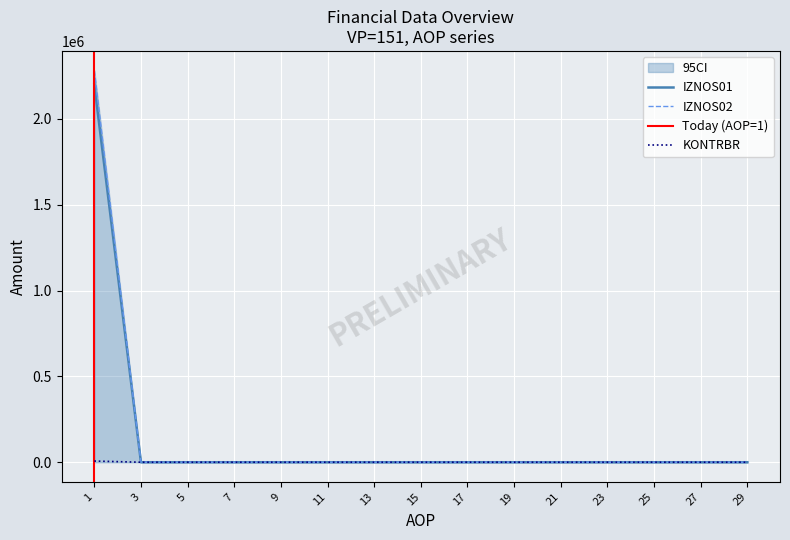

The IZNOS02 series shows -965215.5 at 29. True or false?

False